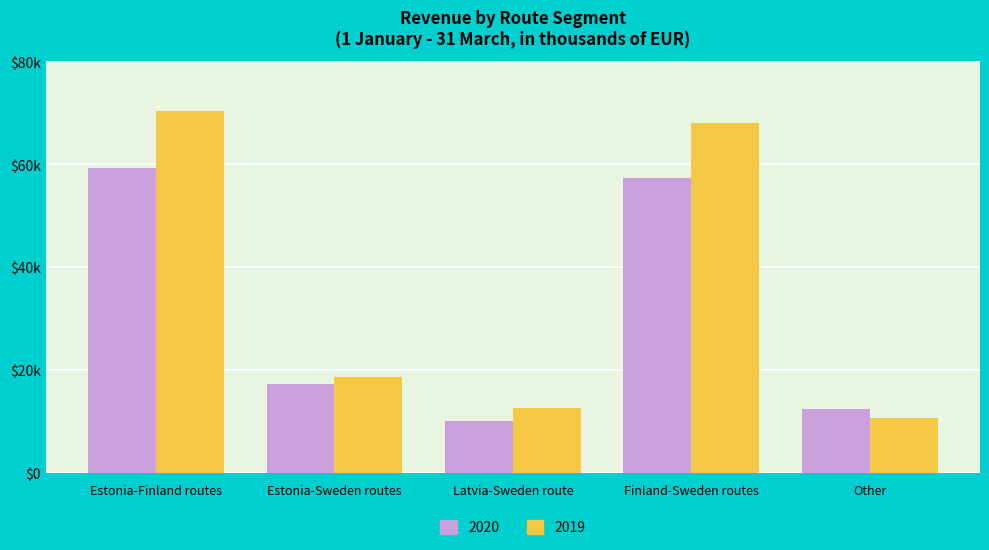

Which category has the lowest value across all series?

Latvia-Sweden route